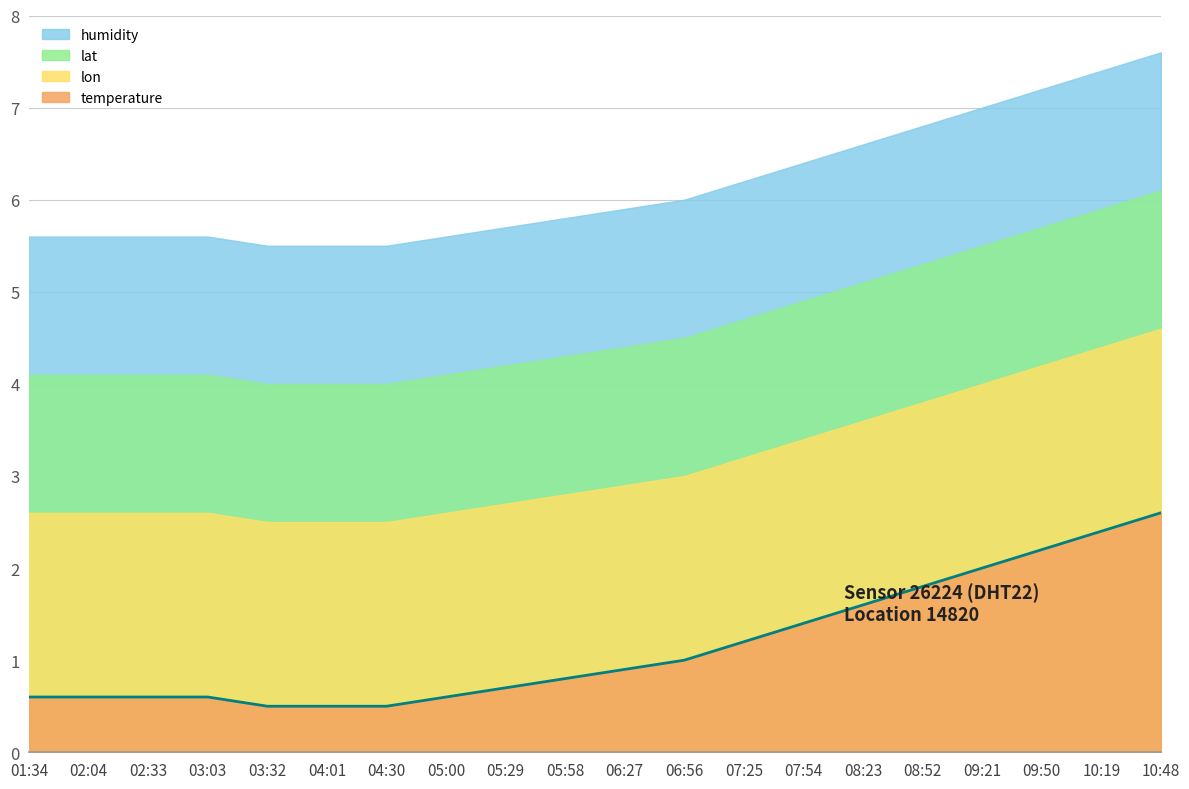

How many lines are shown in the chart?

1